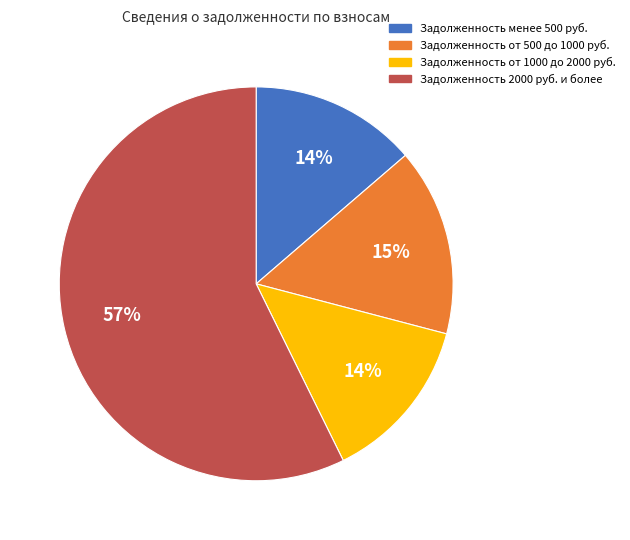

To the nearest percent, what is the combined percentage of Задолженность 2000 руб. и более and Задолженность менее 500 руб.?

71%